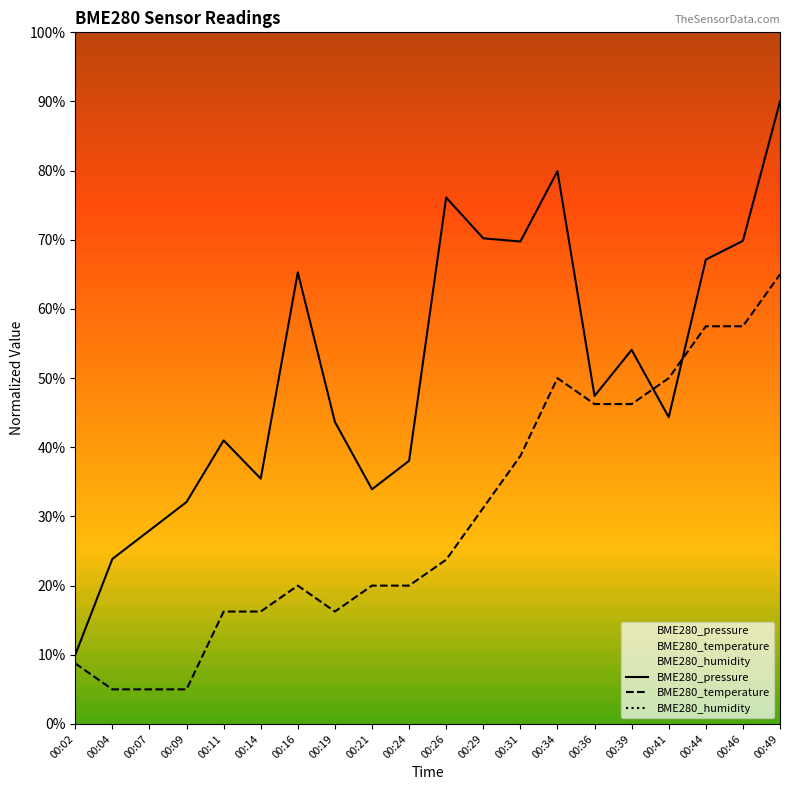

True or false: BME280_humidity has a value of 56.6 at 00:49.

False